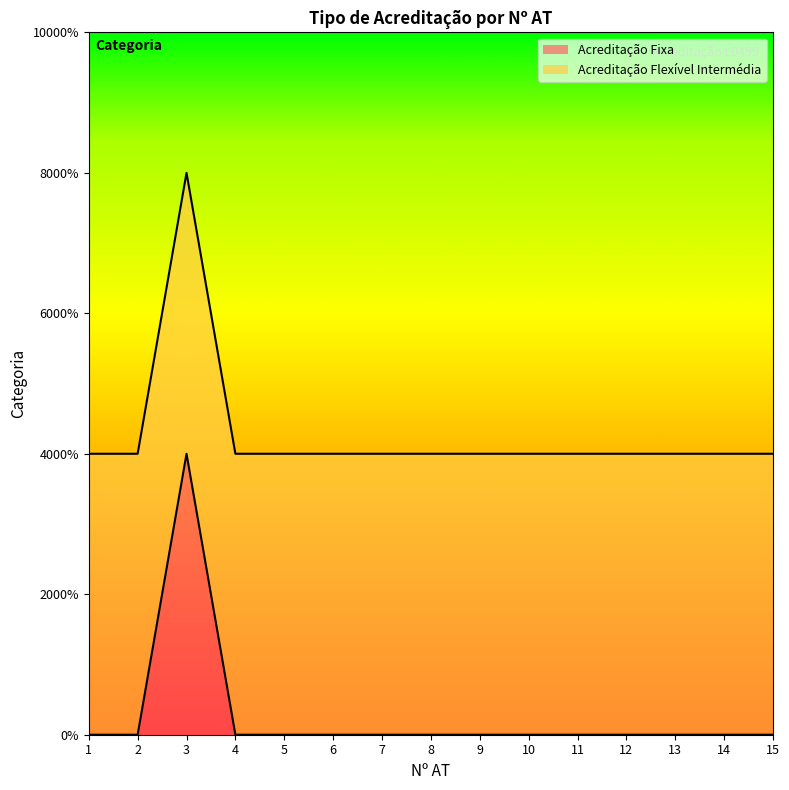

Is it true that the value at 1 is 0?

True